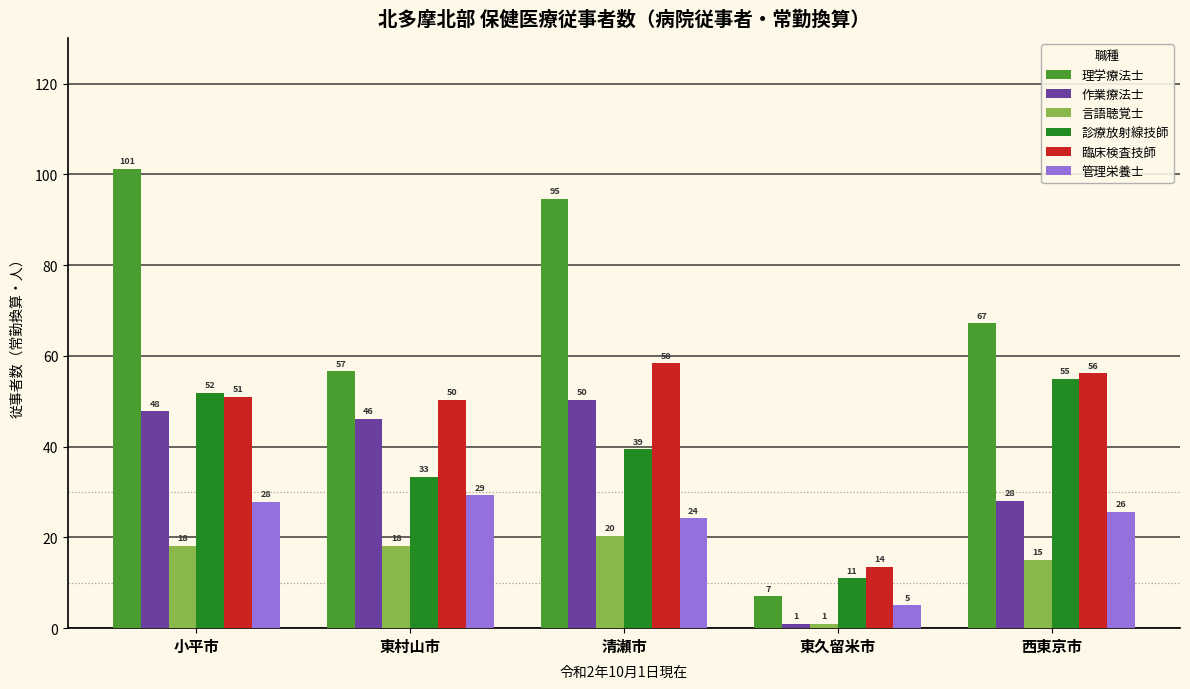

Which series changed the most between 清瀬市 and 東久留米市?

理学療法士